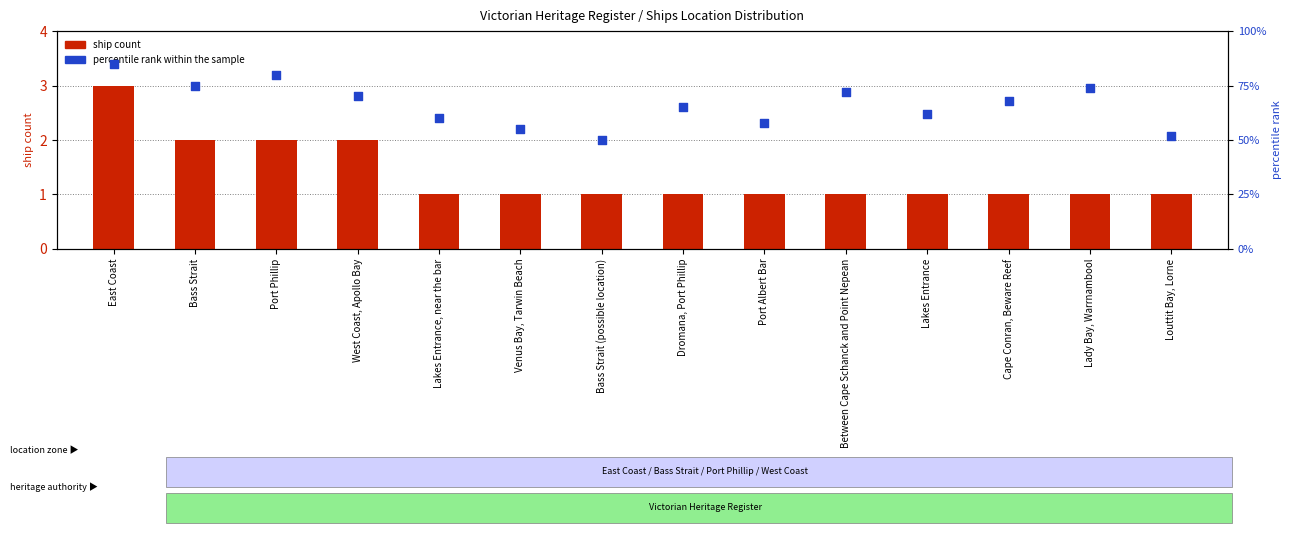

Which series contains the highest Y value?

percentile rank within the sample